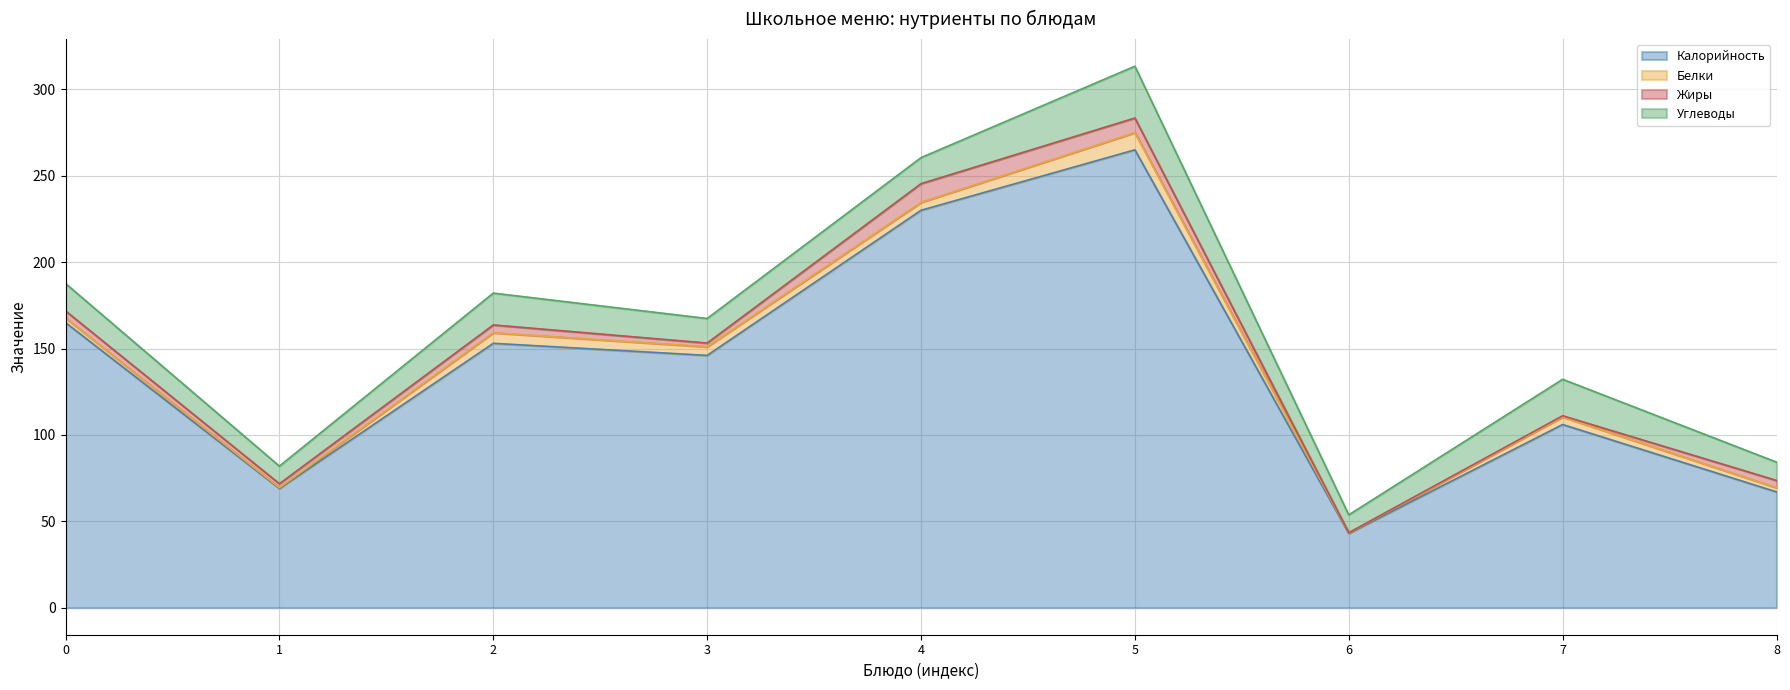

What is the lowest value of the Калорийность series?

43.0